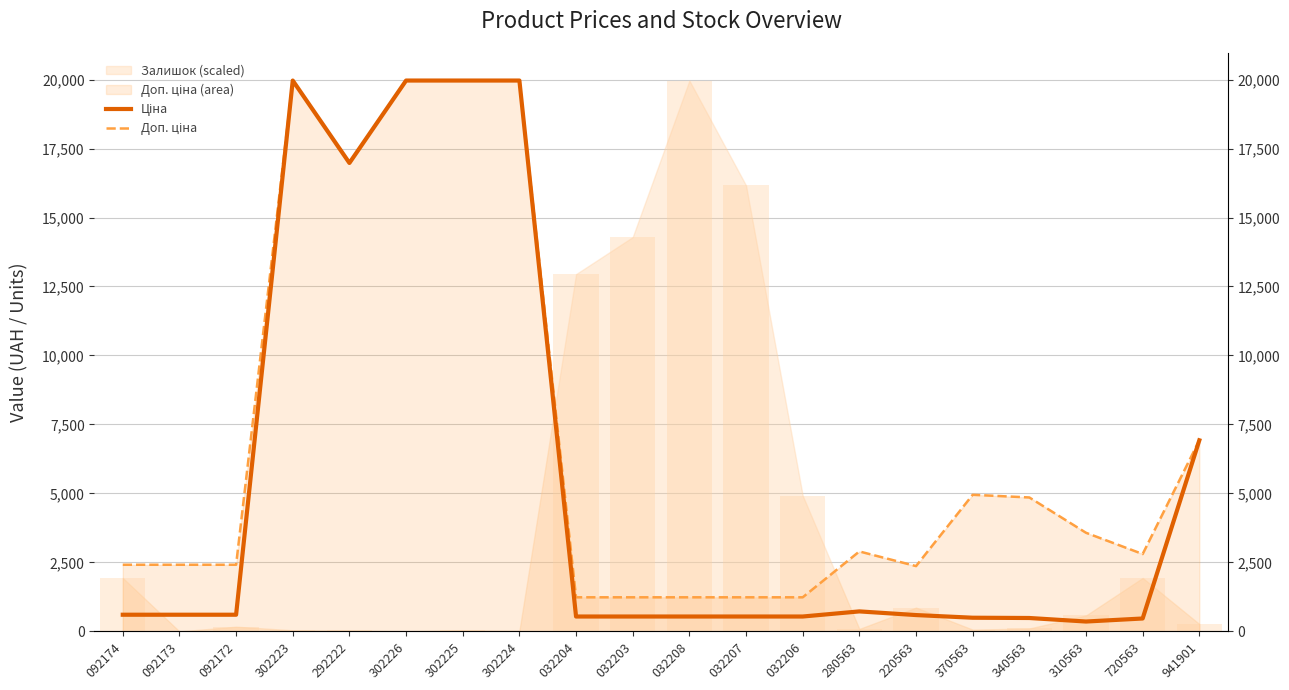

What is the difference between the Ціна values at 302225 and 292222?

2987.8